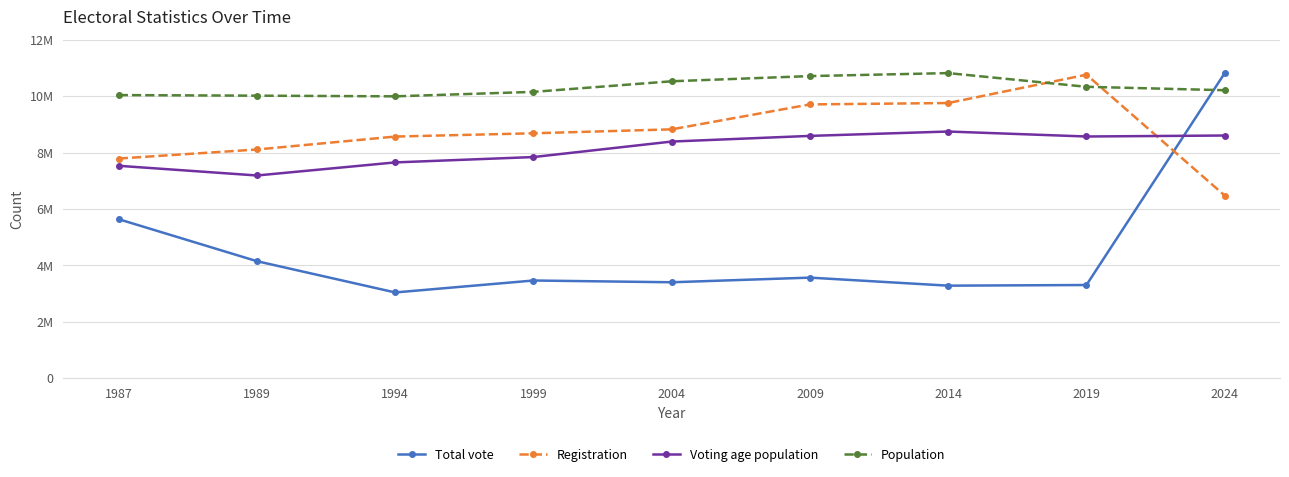

What is the value of the Voting age population point at the 5th from the left?

8388871